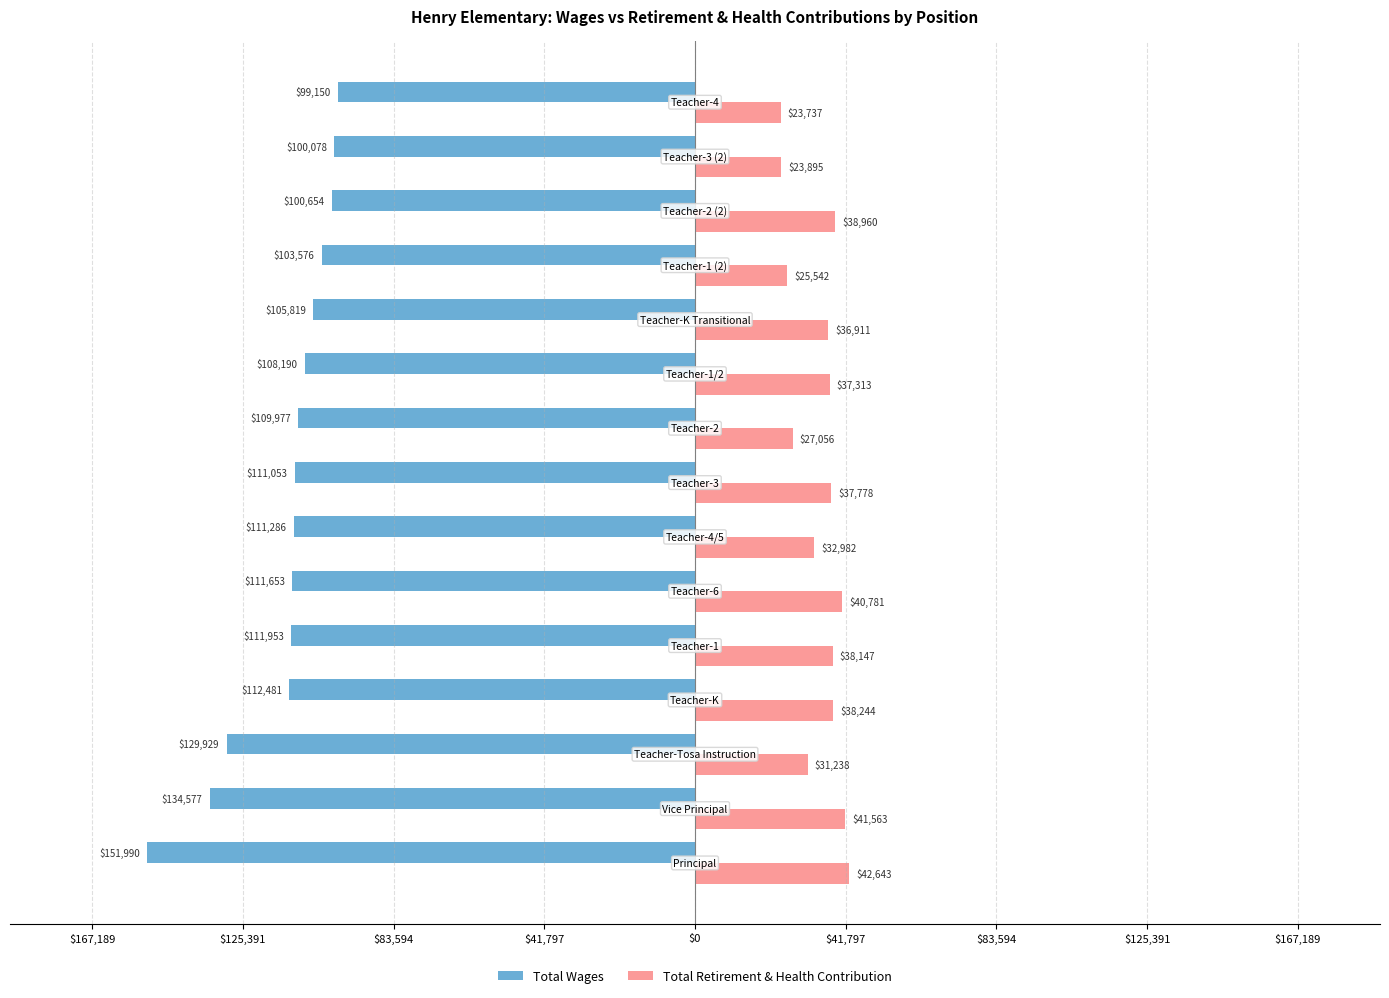

What are all the series names shown in the legend?

Total Wages, Total Retirement & Health Contribution